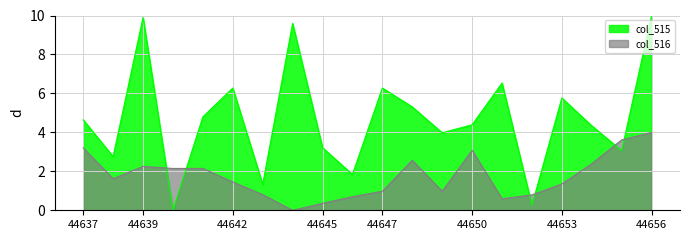

How many lines are shown in the chart?

2